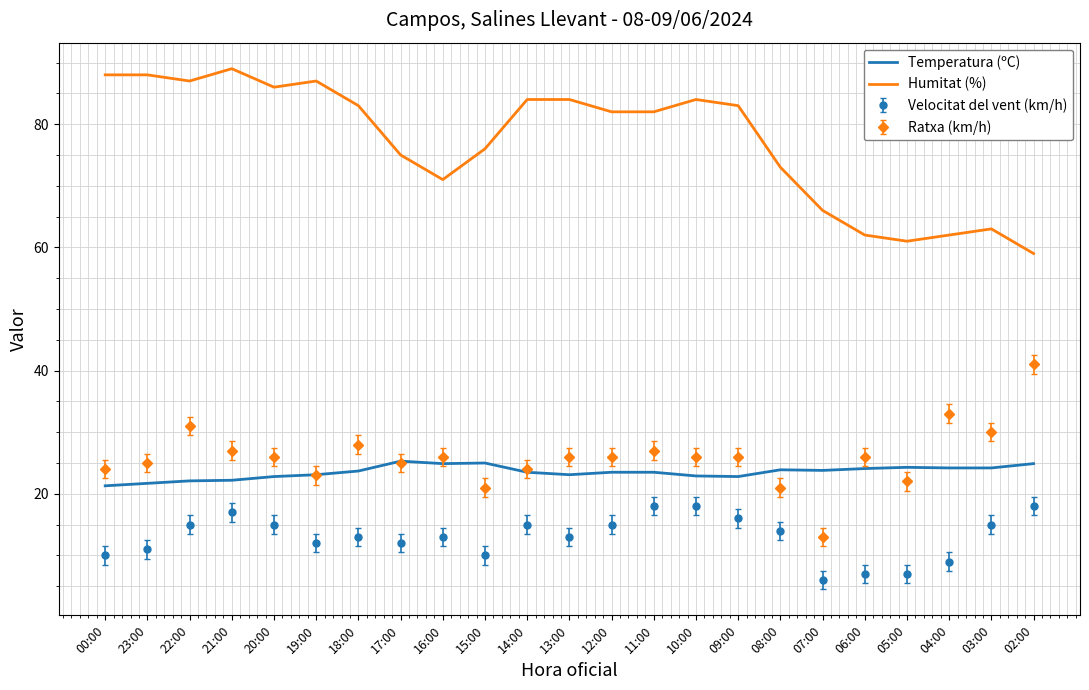

Where is the first local minimum for Humitat (%)?

22:00